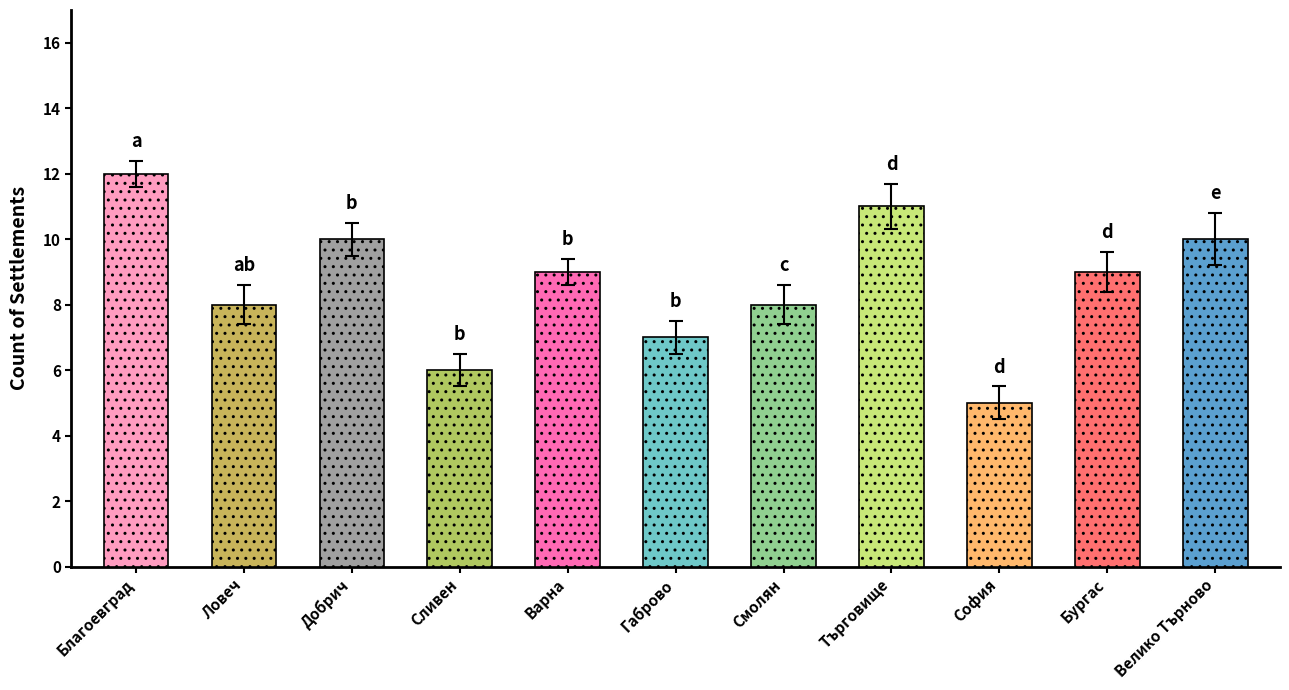

List the labels in order of value, smallest first.

обл. София, обл. Сливен, обл. Габрово, обл. Ловеч, обл. Смолян, обл. Варна, обл. Бургас, обл. Добрич, обл. Велико Търново, обл. Търговище, обл. Благоевград